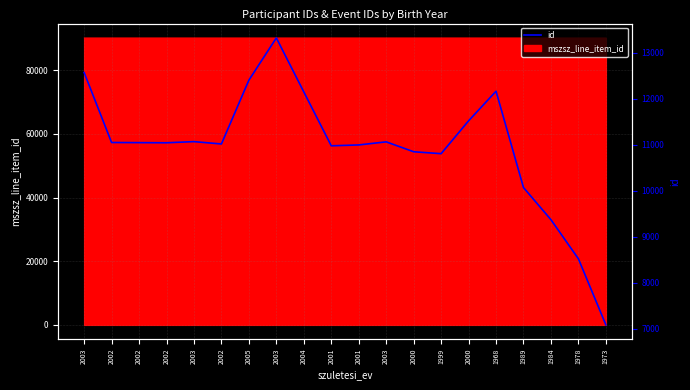

List the labels in order of value, largest first.

2003, 2003, 2005, 1968, 2004, 2000, 2003, 2003, 2002, 2002, 2002, 2002, 2001, 2001, 2000, 1999, 1989, 1984, 1978, 1973